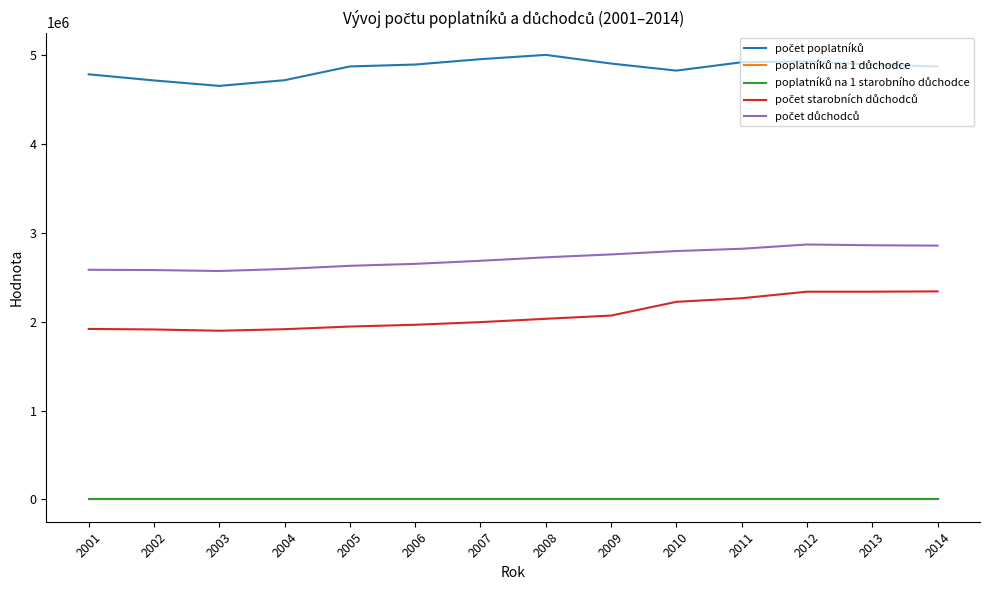

What is the difference between the maximum and minimum values in the počet důchodců series?

298371.0